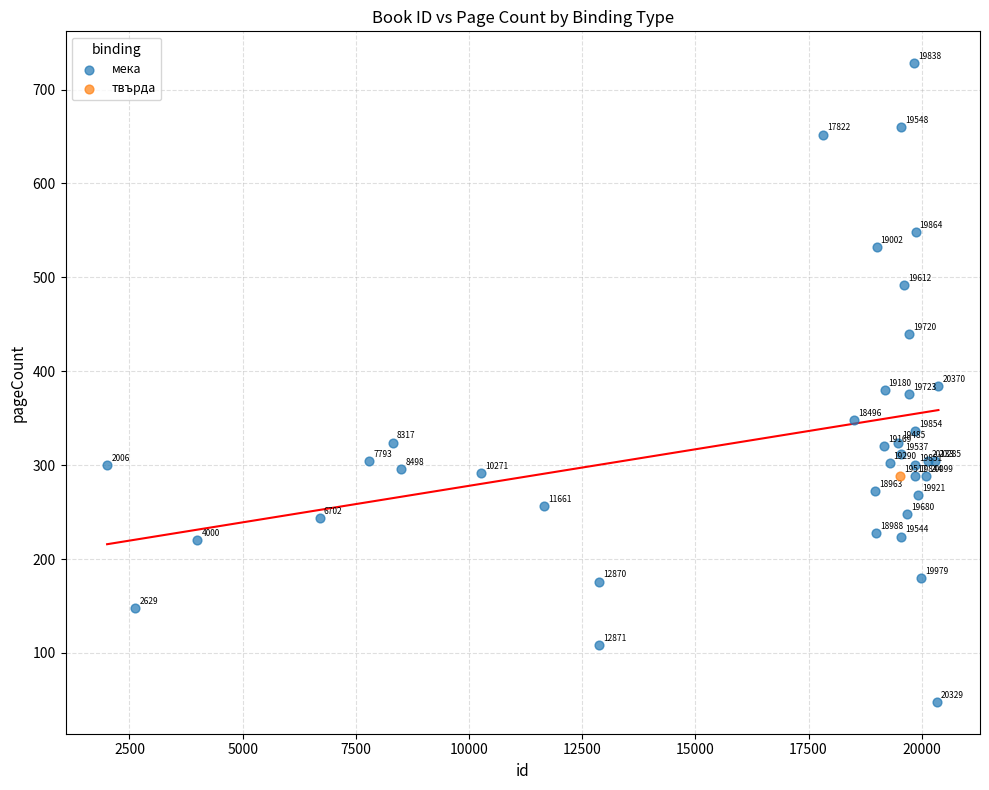

What are all the series names shown in the legend?

мека, твърда